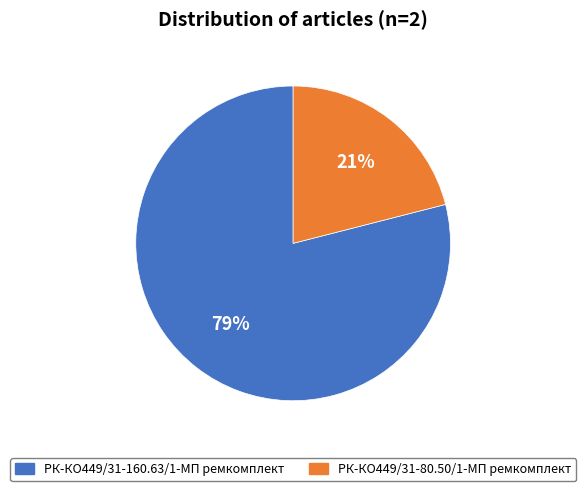

Rank the categories by value from highest to lowest.

РК-КО449/31-160.63/1-МП ремкомплект, РК-КО449/31-80.50/1-МП ремкомплект